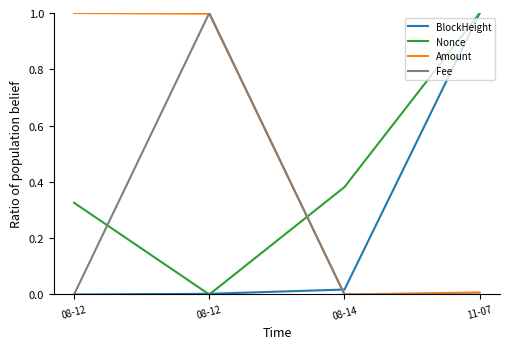

At which category does the chart reach its peak across all series?

11-07